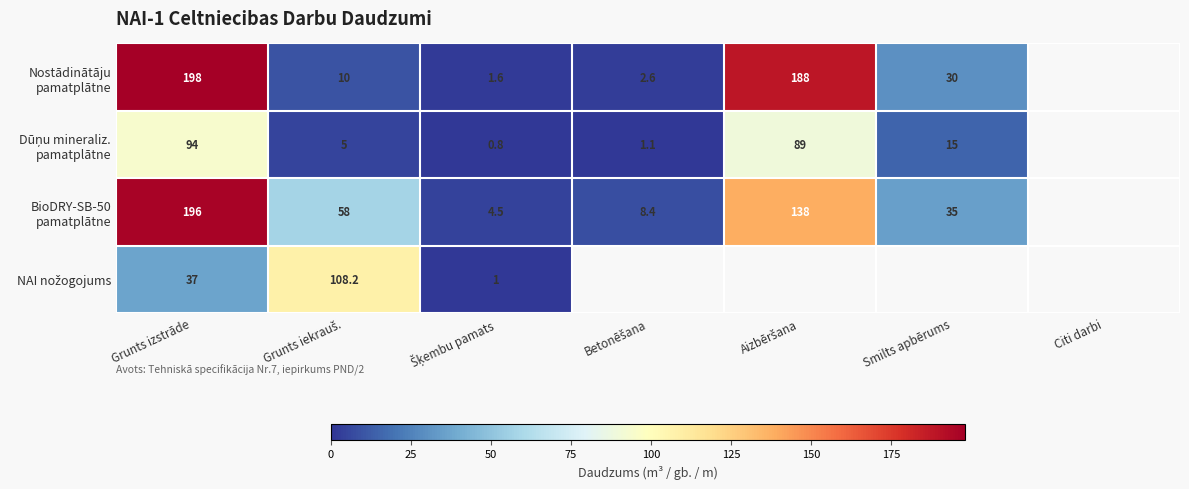

What is the average value of the Dūņu mineraliz. pamatplātne series?

29.3